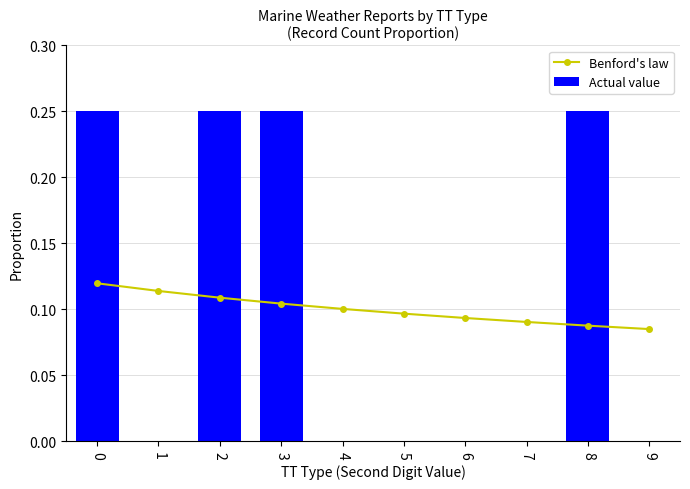

What are all the series names shown in the legend?

Benford's law, Actual value